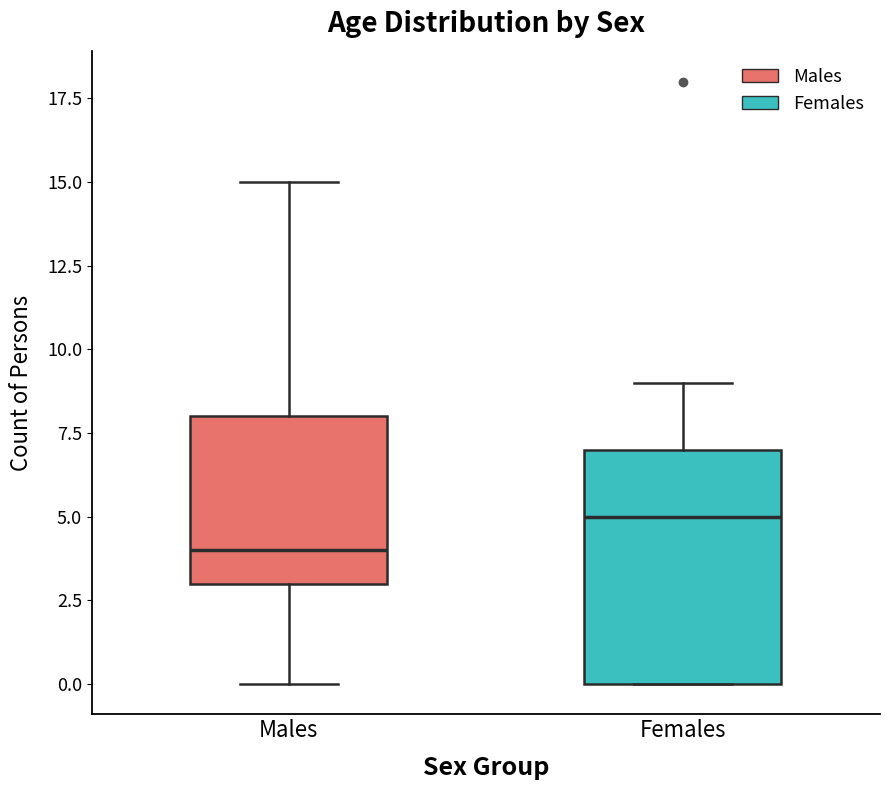

Where is the lower edge of the box for Females on the y-axis? The values are not printed on the chart, so give them approximately, as read against the axis.

0